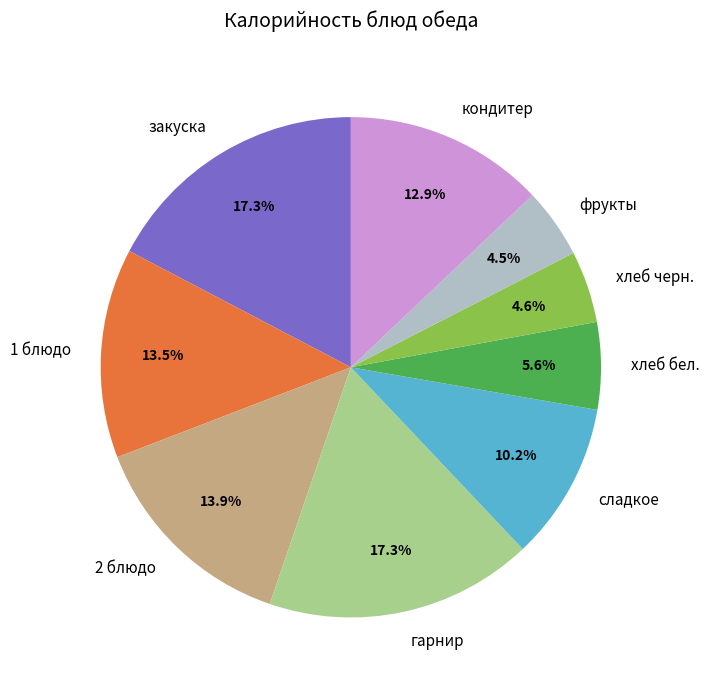

Which has a higher value, закуска or 1 блюдо?

закуска